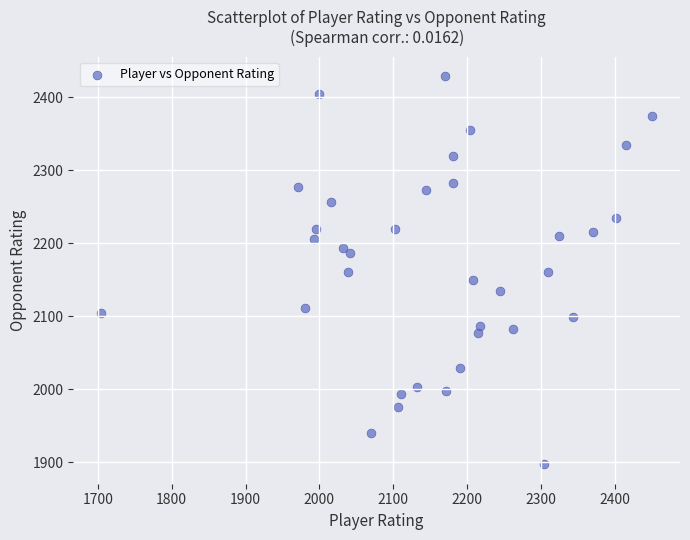

What is the range of X values (max minus min)?

747